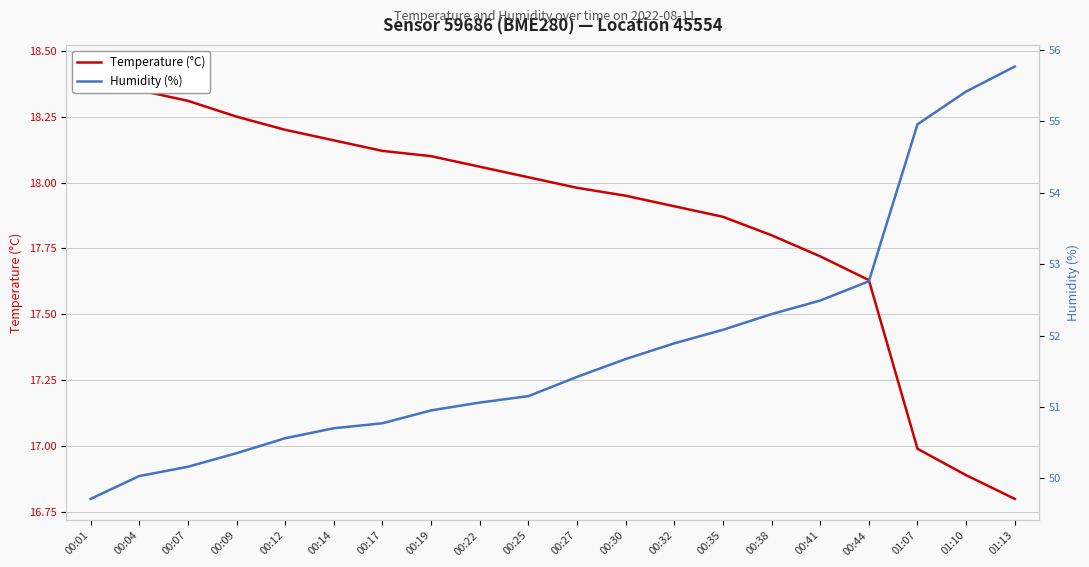

Which series has the largest total across all categories?

Humidity (%)